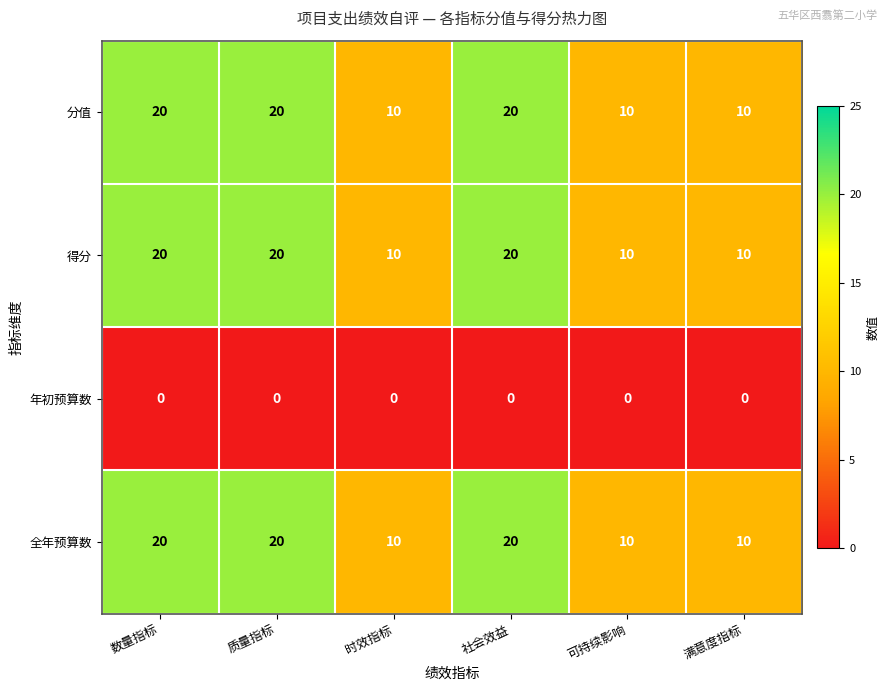

At how many categories does at least one series exceed 7?

6